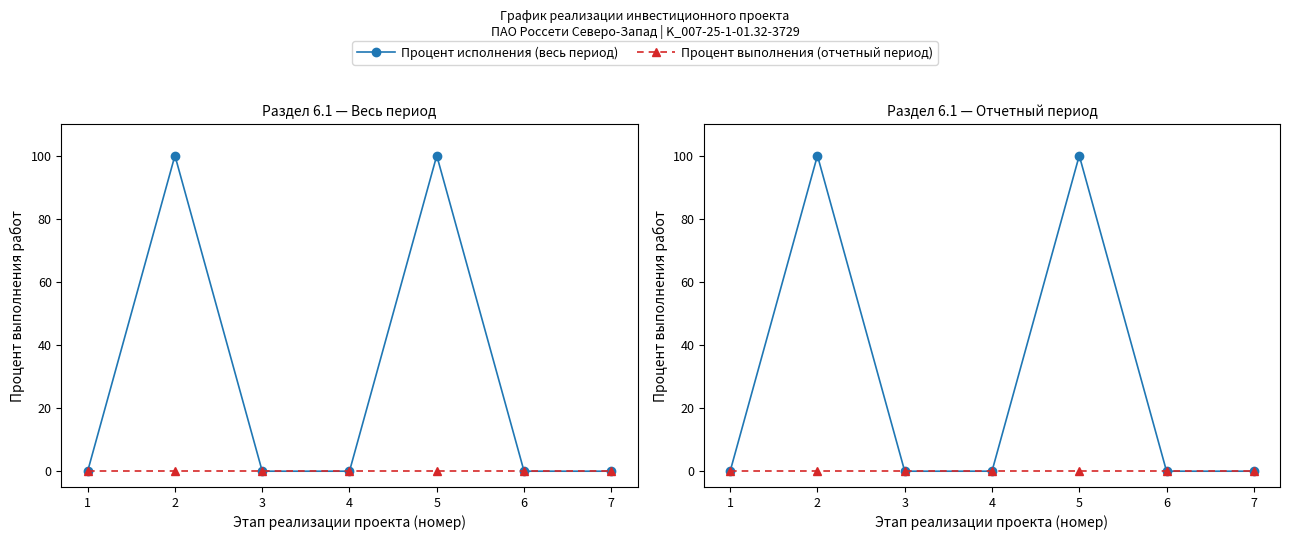

True or false: Процент выполнения (отчетный период) and Процент исполнения (весь период) intersect in this chart.

False